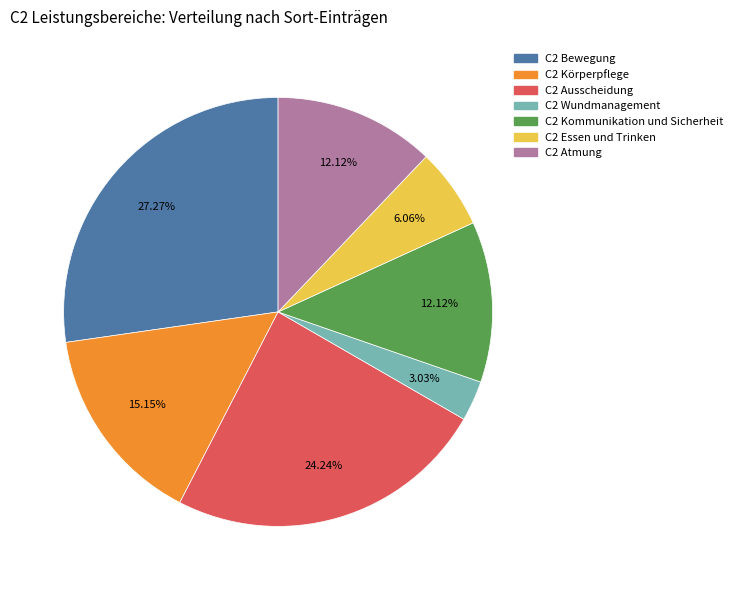

How much of the chart is everything except C2 Bewegung?

72.7%